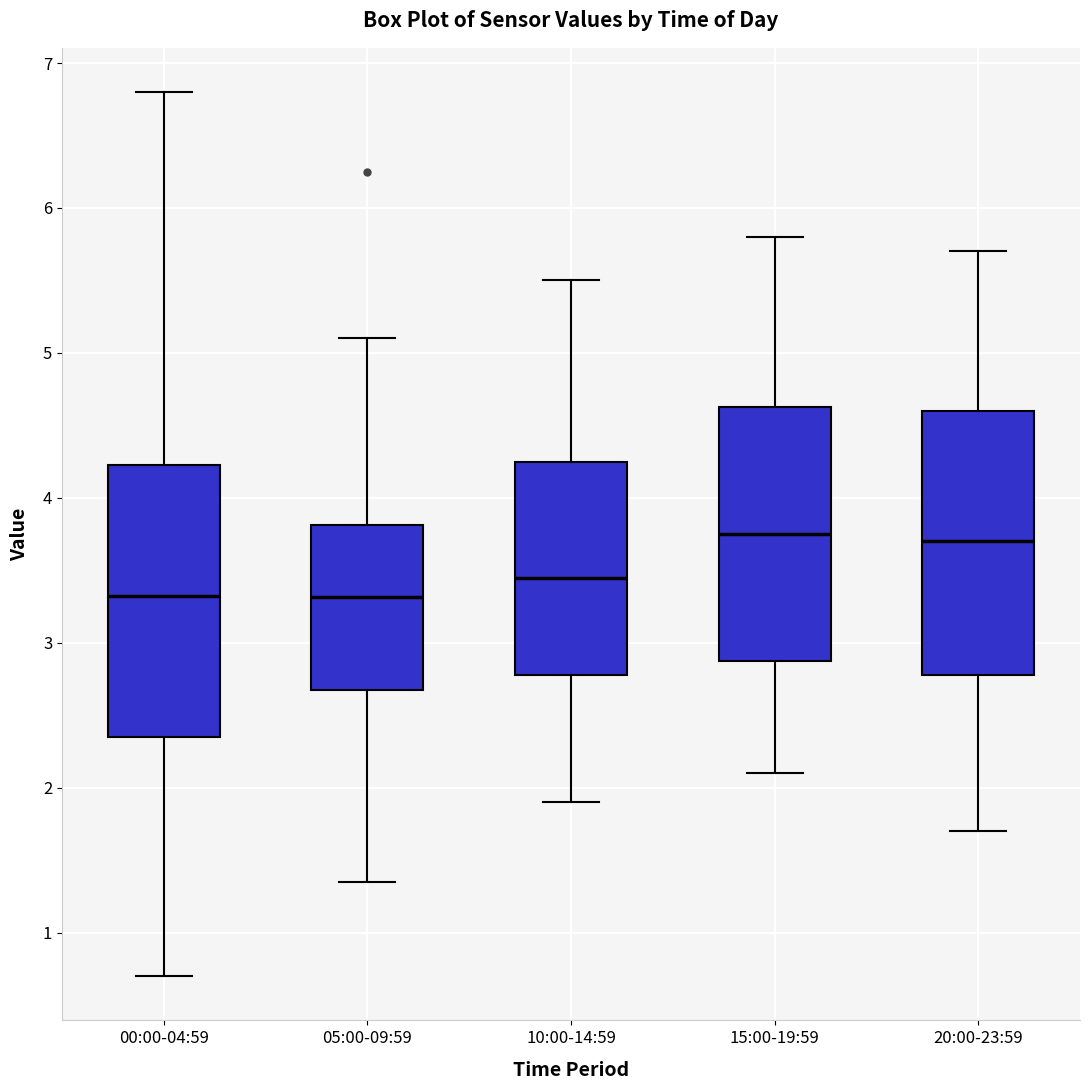

Where is the upper edge of the box for 20:00-23:59 on the y-axis? The values are not printed on the chart, so give them approximately, as read against the axis.

4.6